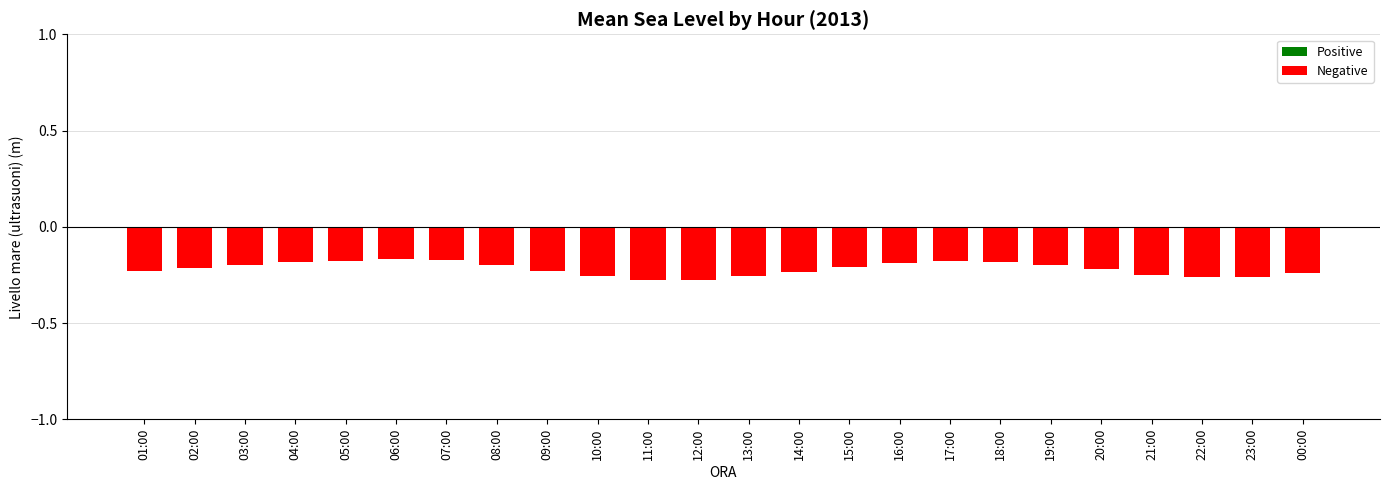

What is the sum of the values at 02:00 and 19:00?

-0.4